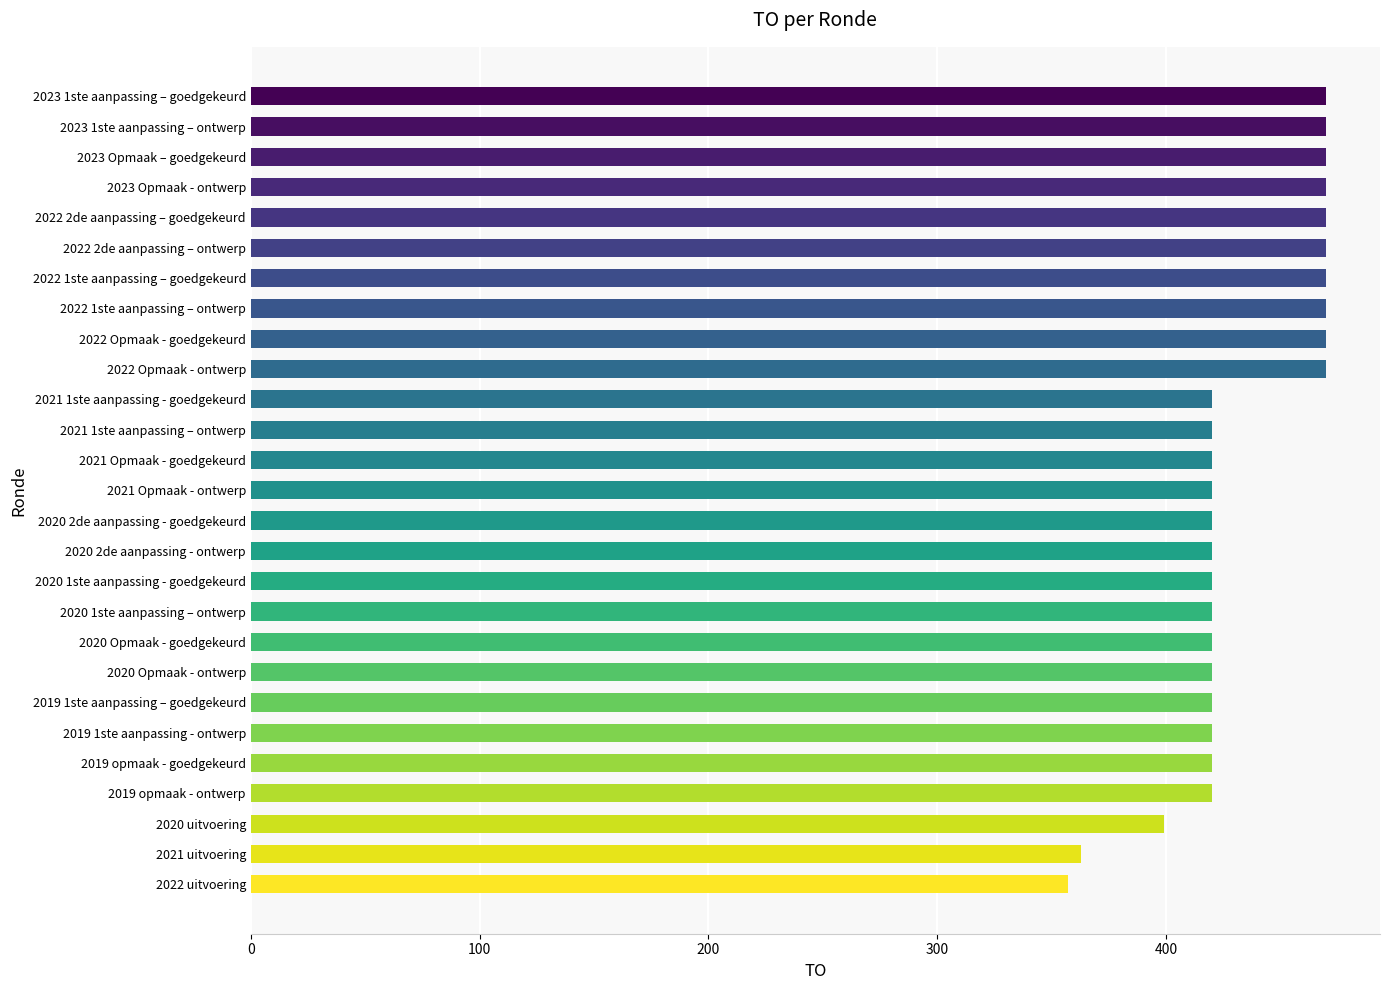

How many series are shown in this chart?

1